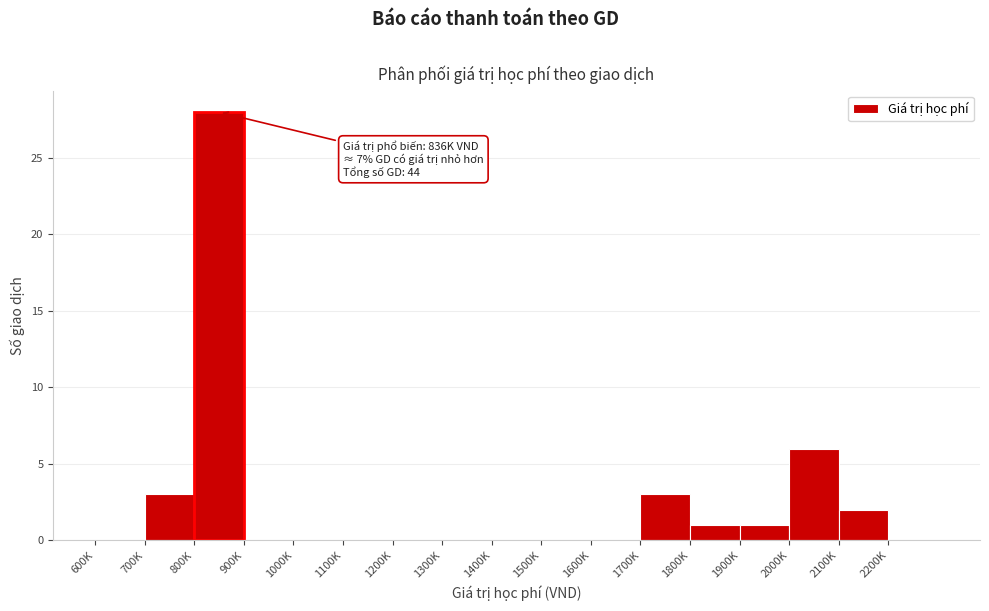

Reading left to right, list all the values displayed in this chart.

600K=0	700K=3	800K=28	900K=0	1000K=0	1100K=0	1200K=0	1300K=0	1400K=0	1500K=0	1600K=0	1700K=3	1800K=1	1900K=1	2000K=6	2100K=2	2200K=0